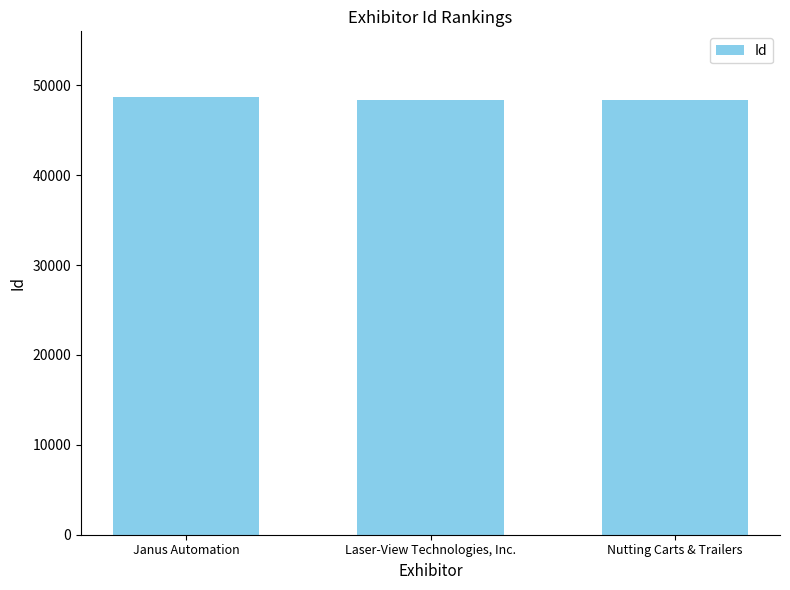

What is the smallest value displayed?

48361